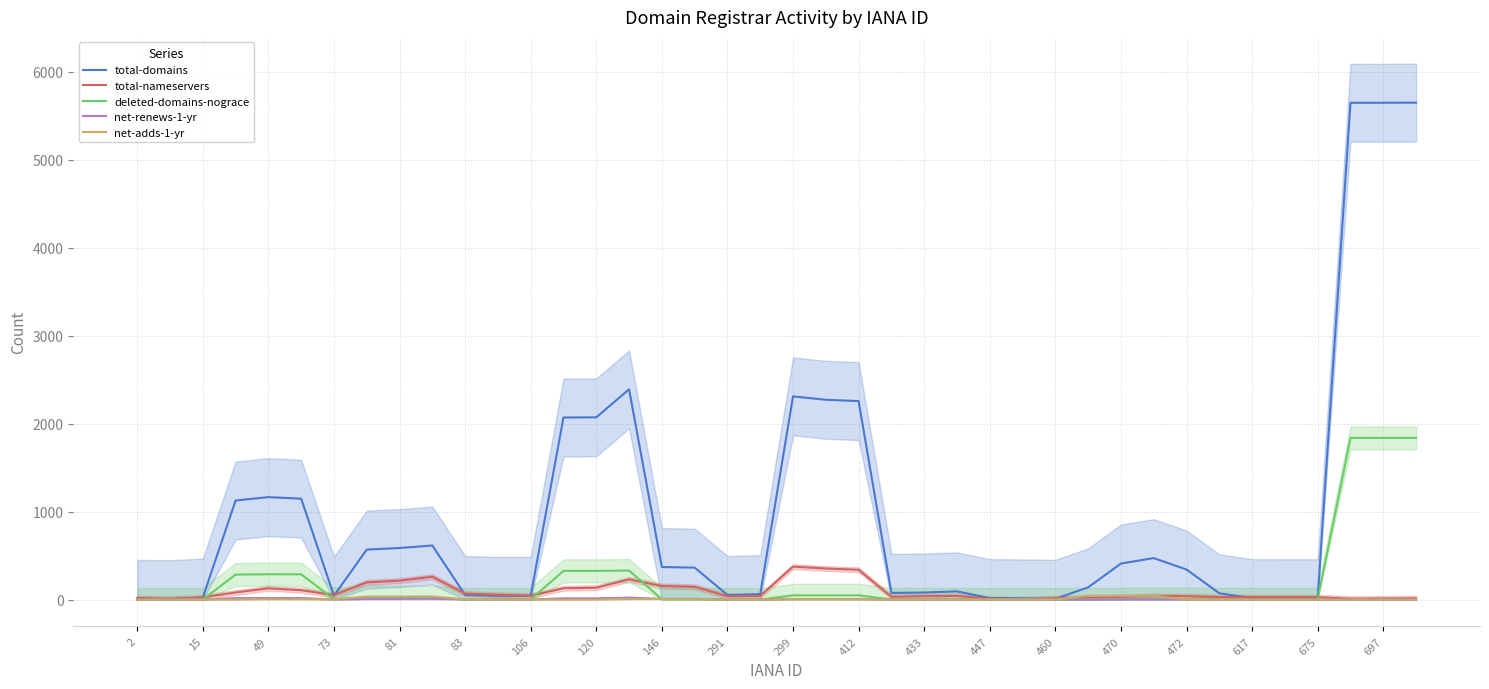

What is the value of the deleted-domains-nograce point at the 15th from the left?

326.3